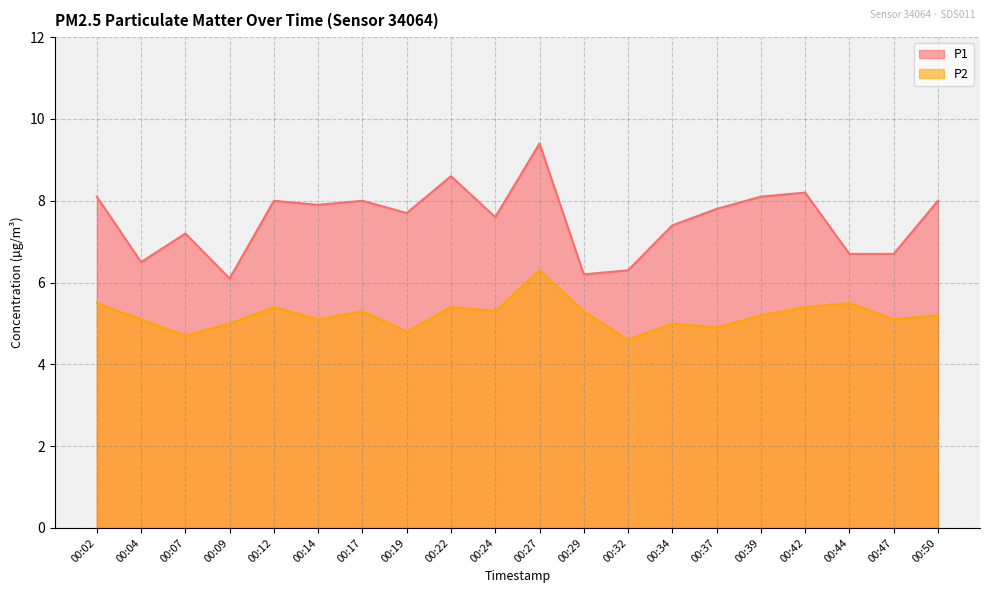

Reading right to left, extract all data points from this chart.

P1: 00:50=8.0	00:47=6.7	00:44=6.7	00:42=8.2	00:39=8.1	00:37=7.8	00:34=7.4	00:32=6.3	00:29=6.2	00:27=9.4	00:24=7.6	00:22=8.6	00:19=7.7	00:17=8.0	00:14=7.9	00:12=8.0	00:09=6.1	00:07=7.2	00:04=6.5	00:02=8.1
P2: 00:50=5.2	00:47=5.1	00:44=5.5	00:42=5.4	00:39=5.2	00:37=4.9	00:34=5.0	00:32=4.6	00:29=5.3	00:27=6.3	00:24=5.3	00:22=5.4	00:19=4.8	00:17=5.3	00:14=5.1	00:12=5.4	00:09=5.0	00:07=4.7	00:04=5.1	00:02=5.5